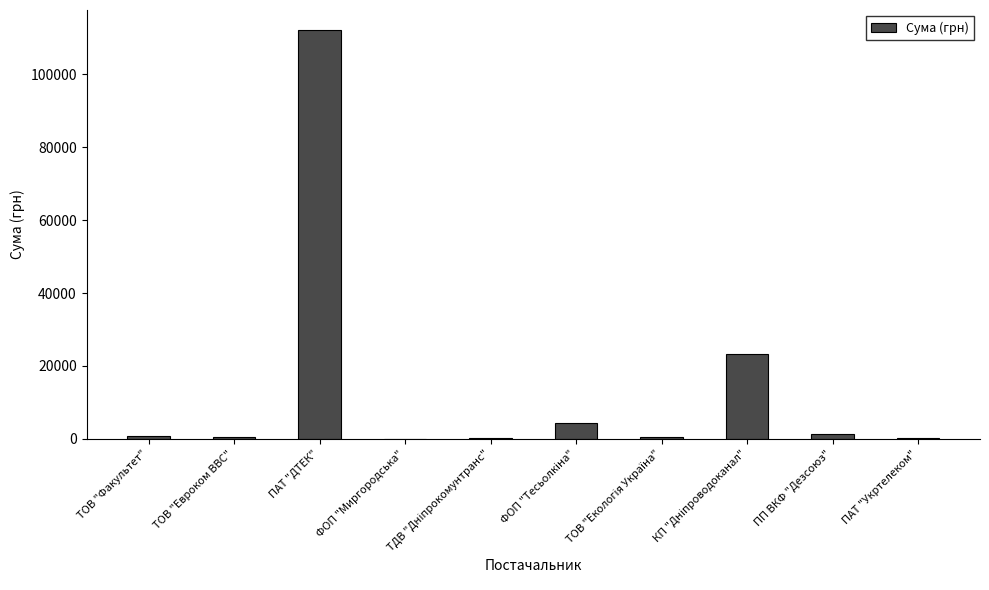

What is the greatest value displayed?

111990.4